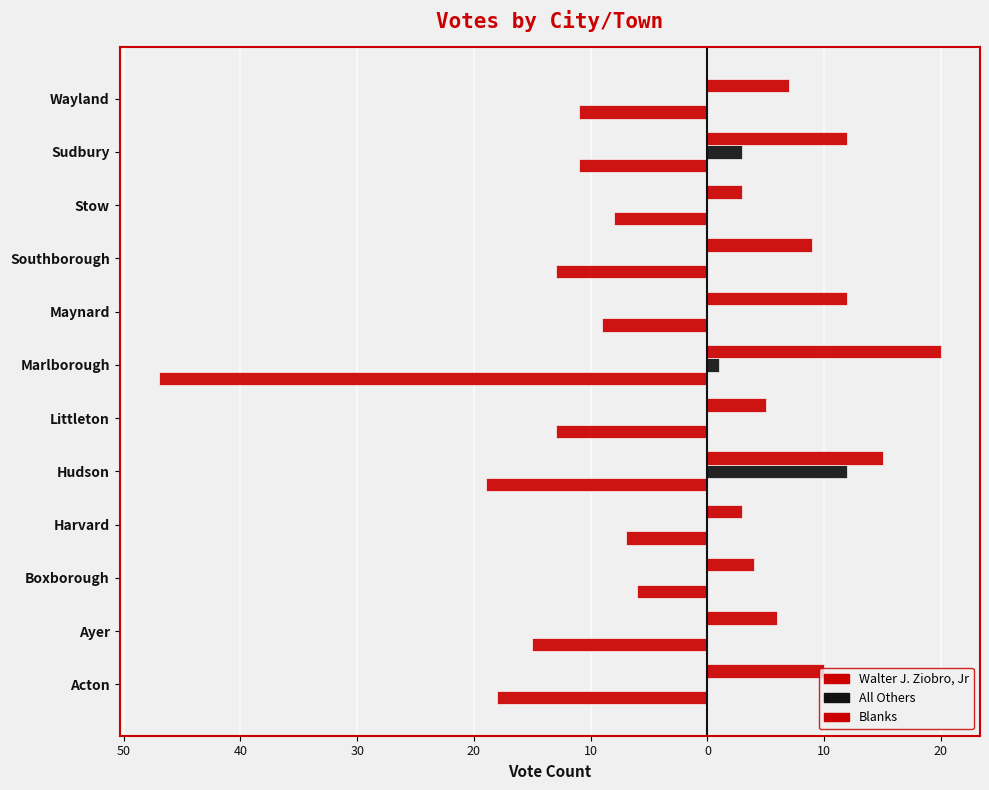

How many groups of bars are there?

12